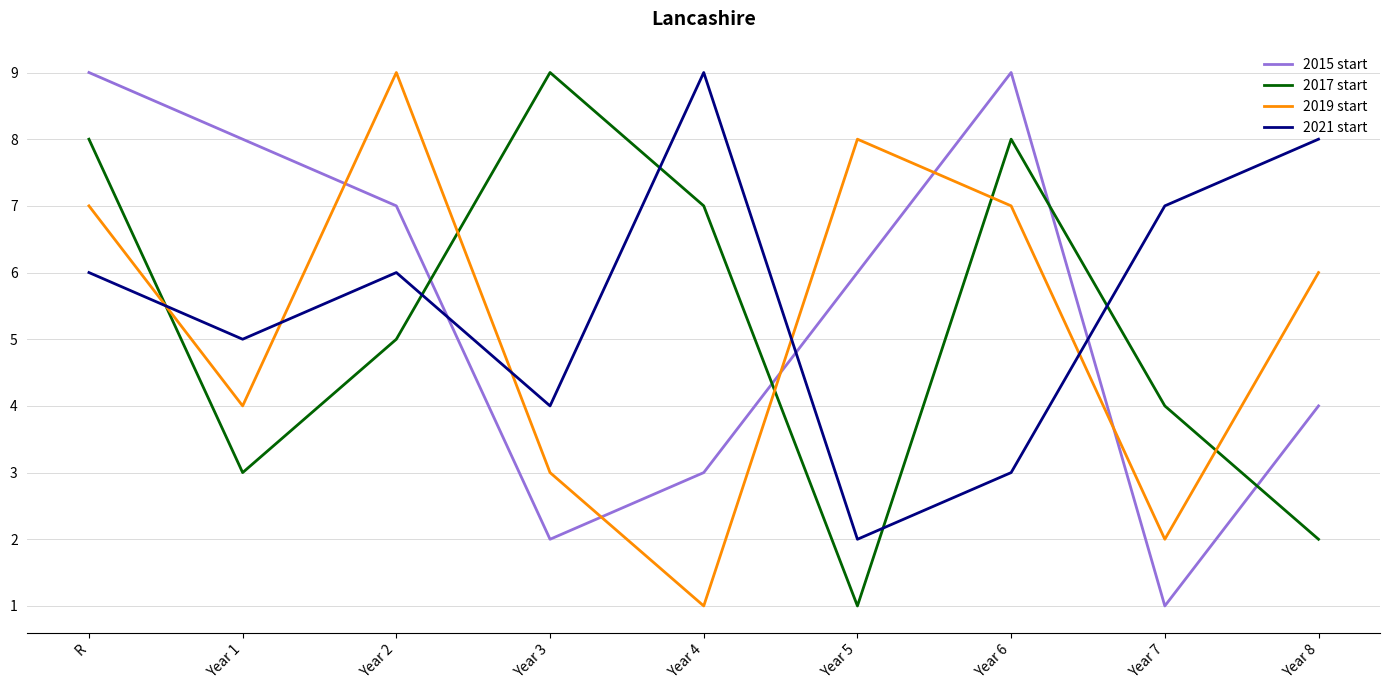

How many intersections are there between 2019 start and 2015 start?

5